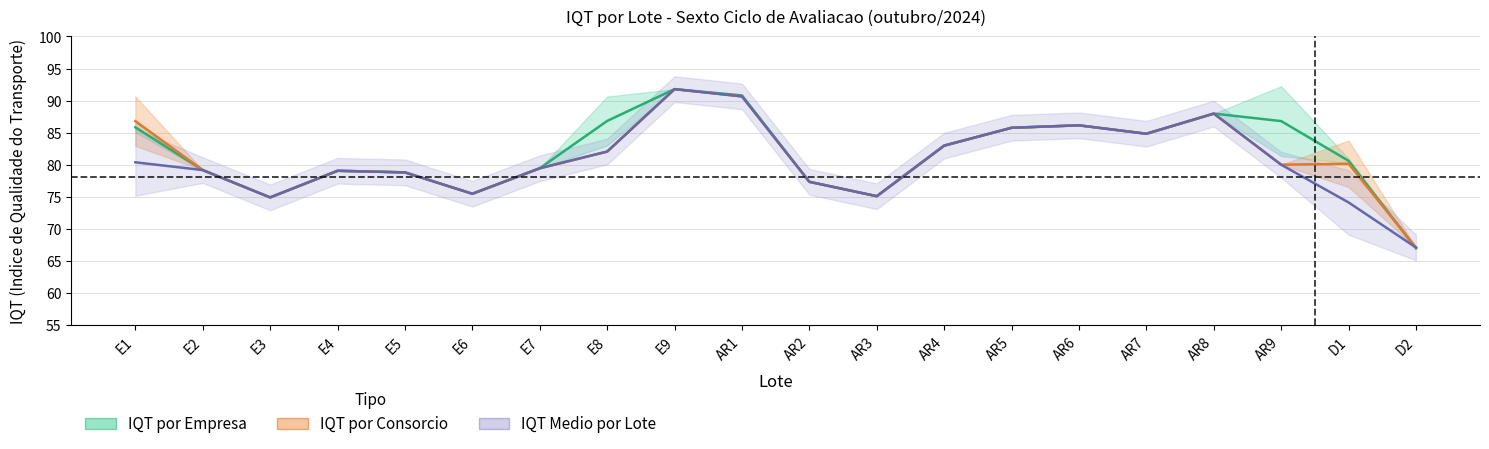

What is the sum of the IQT por Empresa values at AR4 and AR2?

160.4